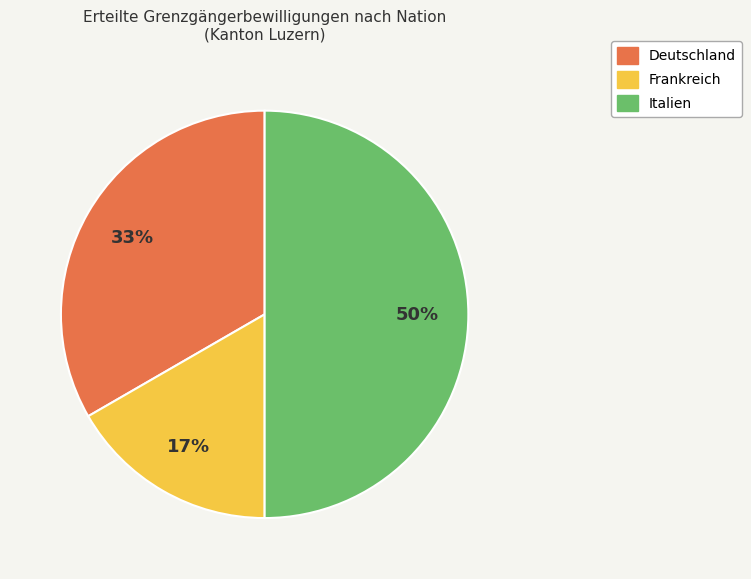

What is the ratio of the value at Frankreich to the value at Deutschland?

0.5